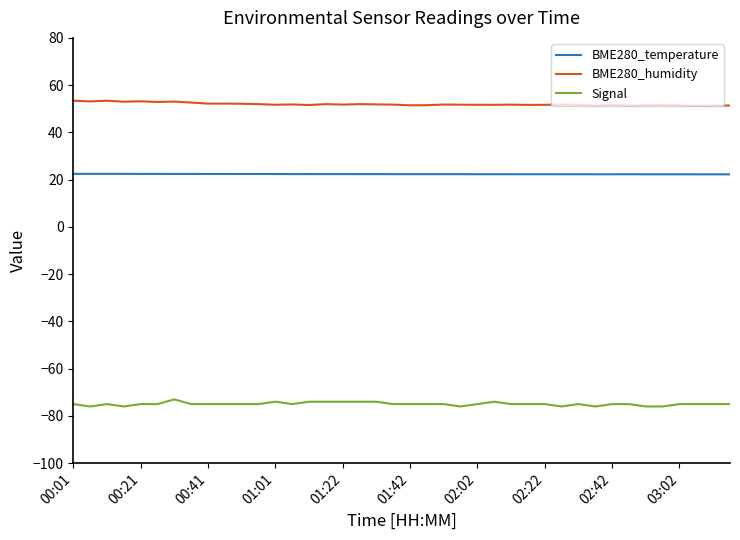

True or false: BME280_temperature and Signal cross at least once.

False